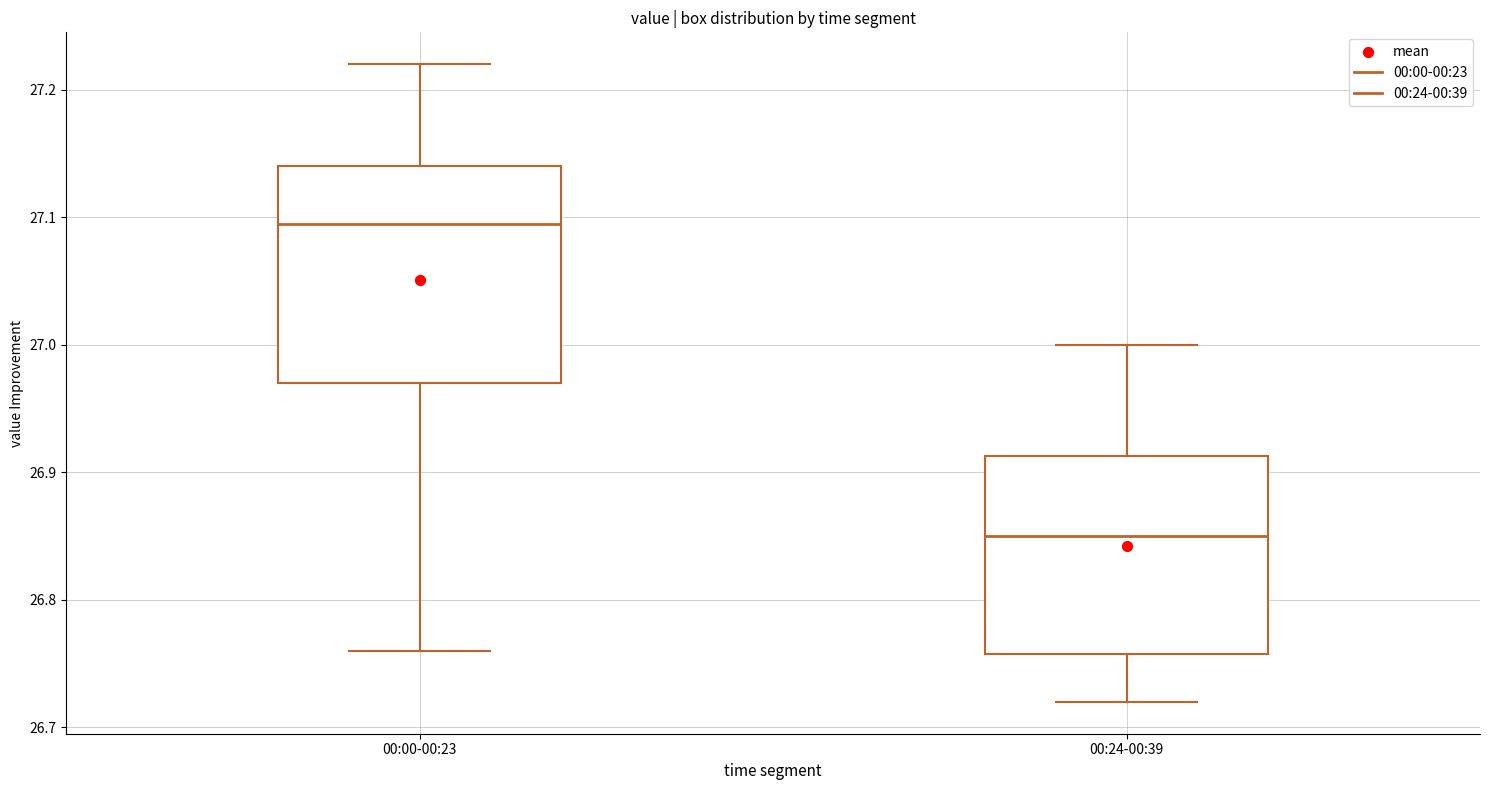

Reading left to right, read every box against the y-axis: the position of its median line, the range the box covers, and the ends of its whiskers. The values are not printed on the chart, so give them approximately, as read against the axis.

00:00-00:23: median 27.10, box 26.97 to 27.14, whiskers 26.76 to 27.22
00:24-00:39: median 26.85, box 26.76 to 26.91, whiskers 26.72 to 27.00